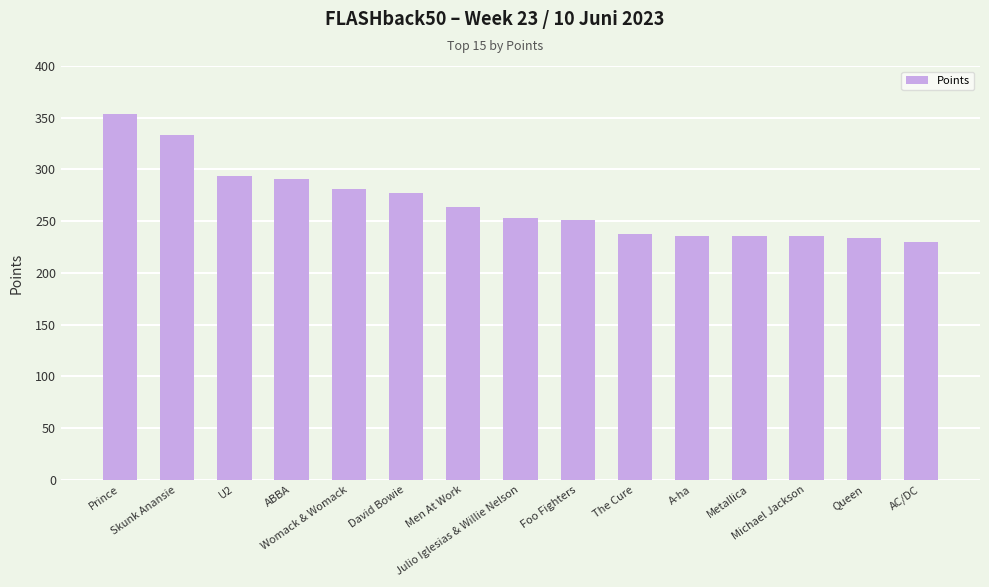

What position from the right is Foo Fighters?

7